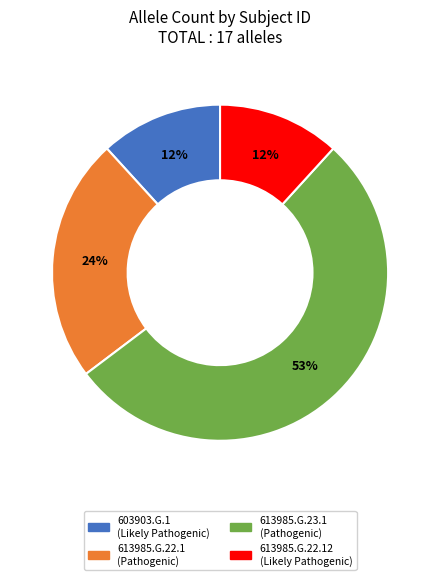

To the nearest percent, what is the average slice percentage?

25%